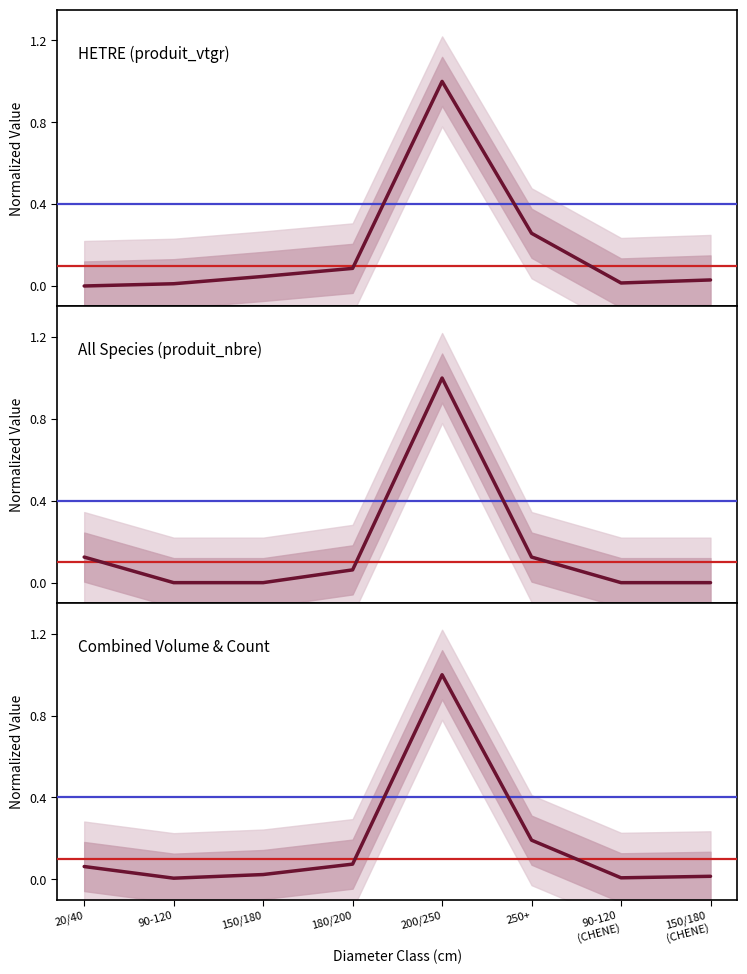

True or false: Combined Volume & Count has more than 0 interior local peaks.

True